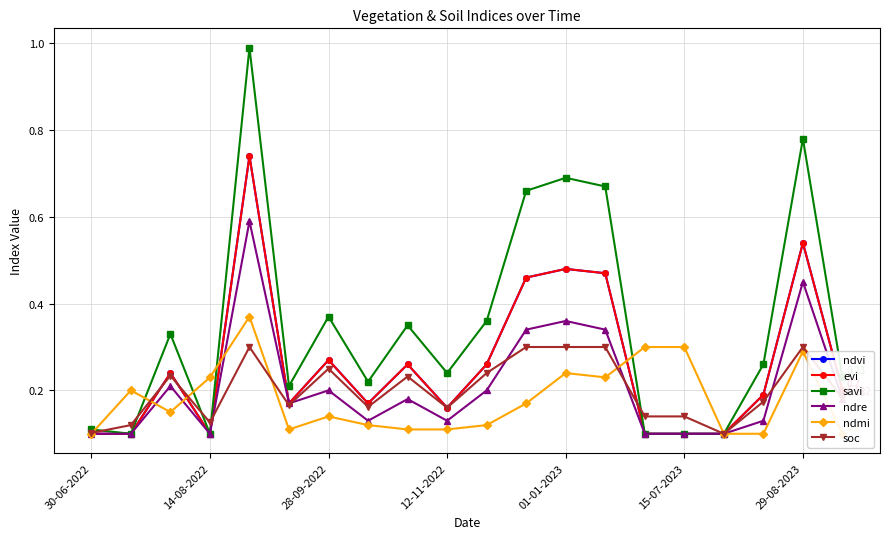

What are all the series names shown in the legend?

ndvi, evi, savi, ndre, ndmi, soc